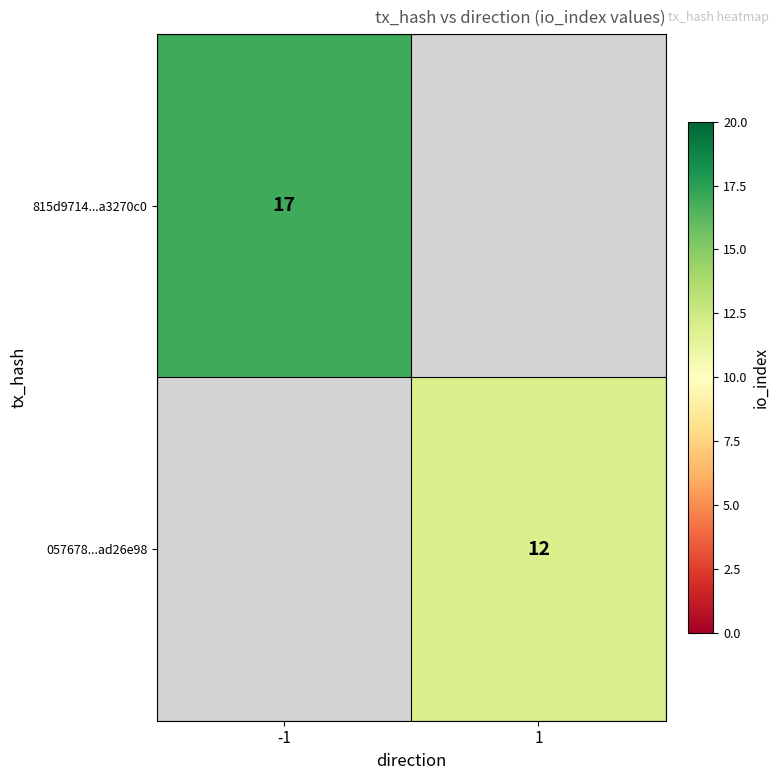

Is it true that 815d9714...a3270c0 equals 17 at -1?

True